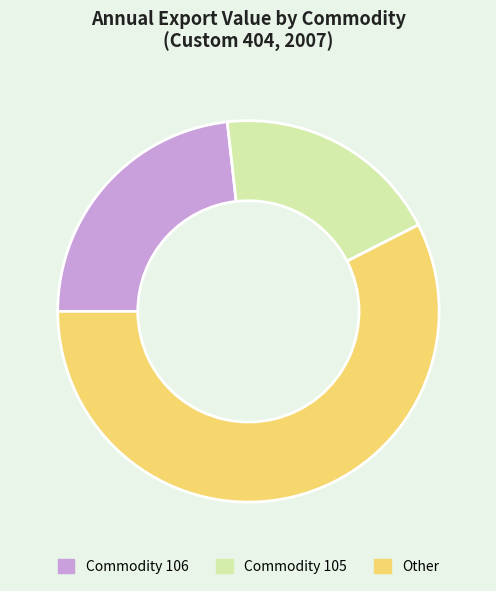

Which slice is the largest?

Other